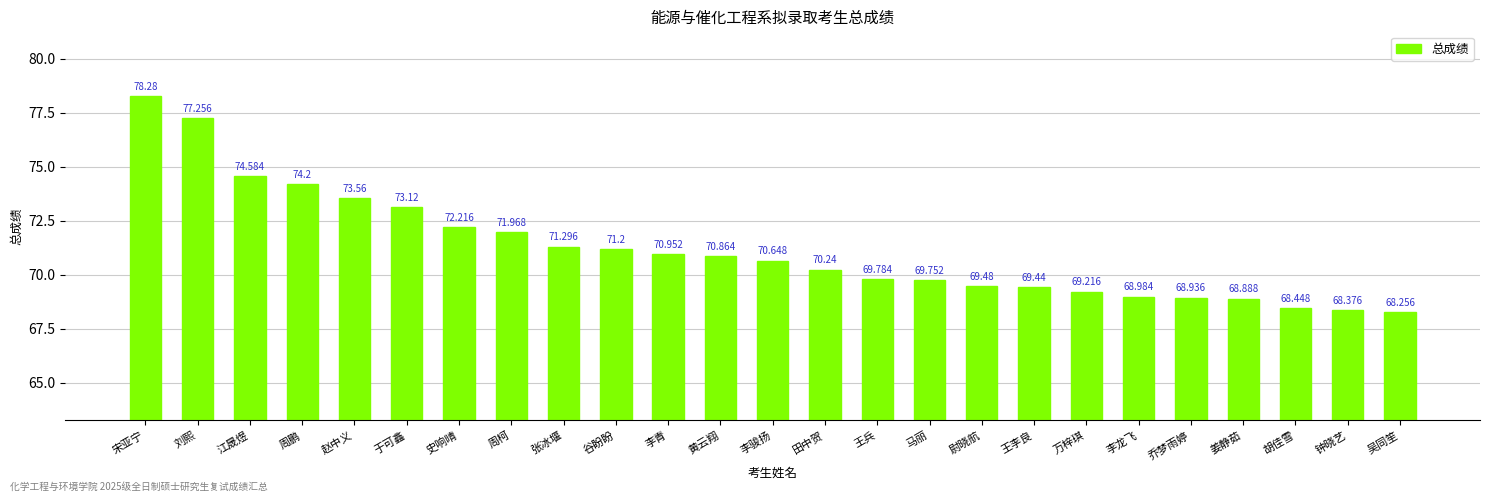

How many bars are there in total?

25